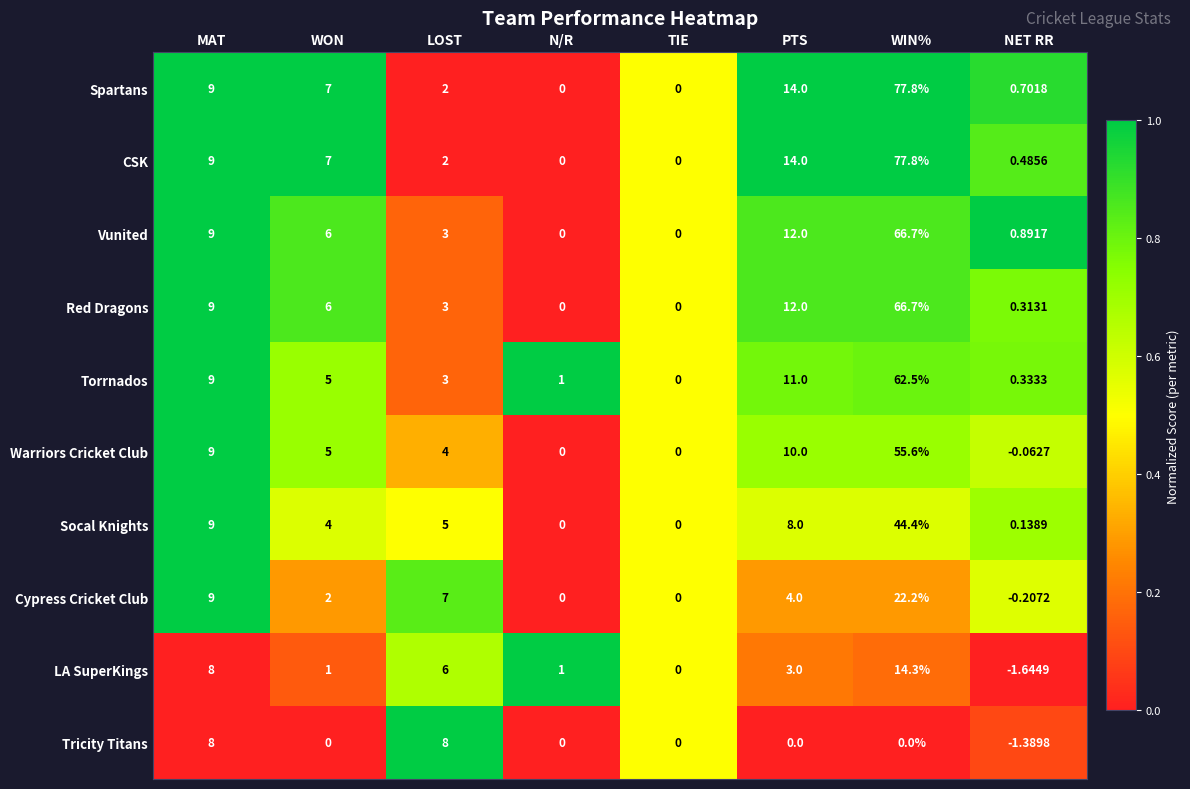

Is the value of Vunited at WON greater than the value of Torrnados at PTS?

No